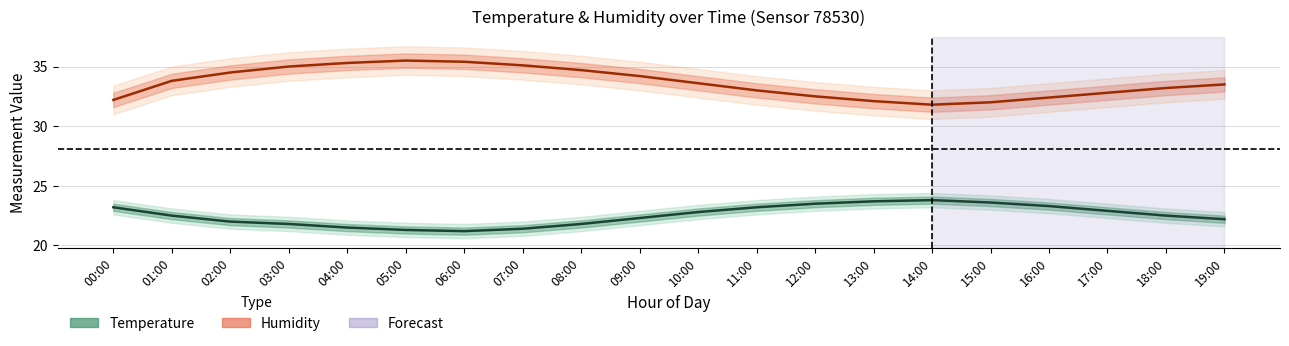

What is the maximum value for Humidity?

35.5